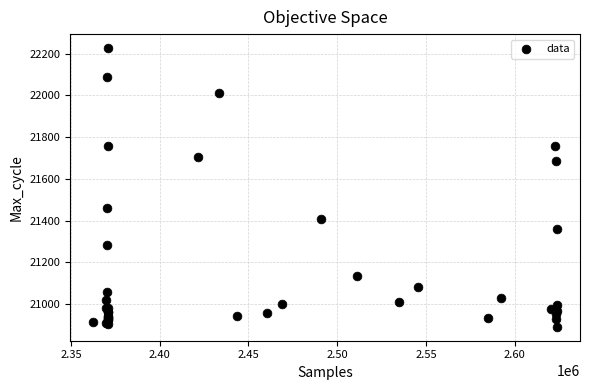

What Y value in the scatter plot is closest to 21559?

21460